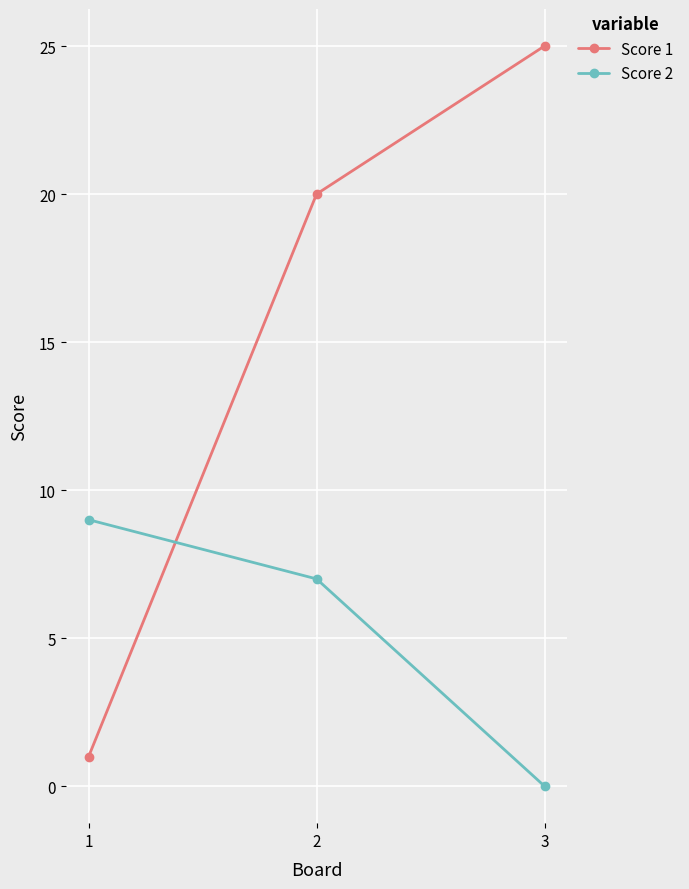

List the series in order of their overall mean, lowest first.

Score 2, Score 1